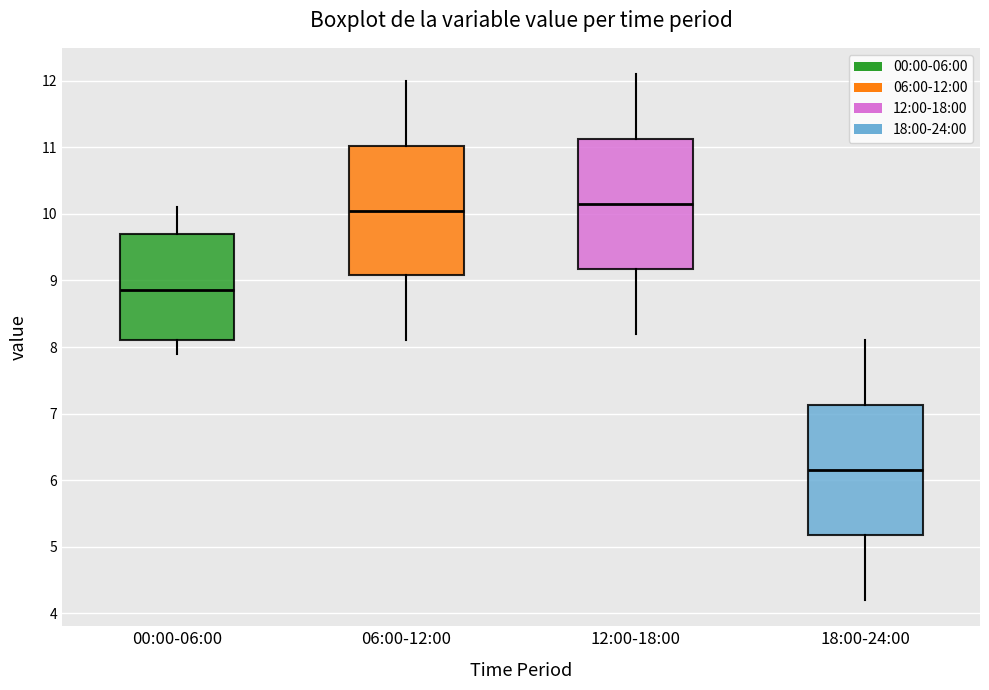

Which box's median line is the lowest?

18:00-24:00